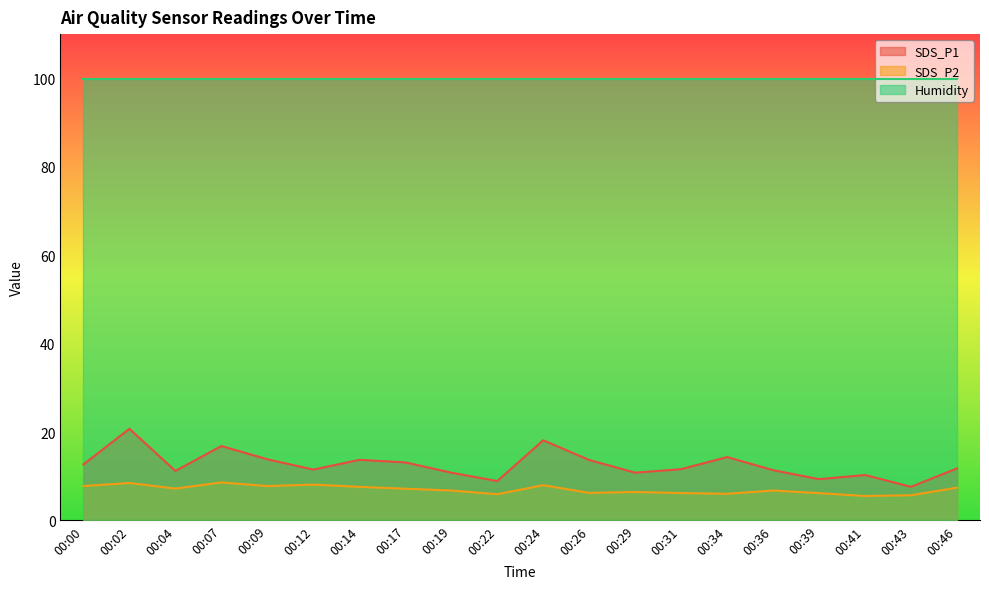

What is the sum of all SDS_P1 values?

252.2